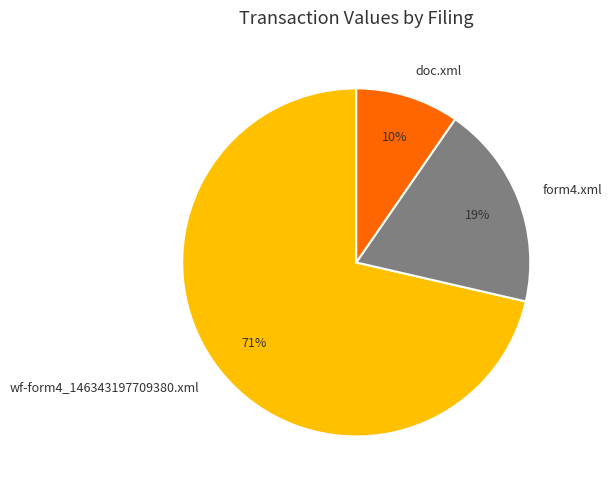

Which slice is the largest?

wf-form4_146343197709380.xml